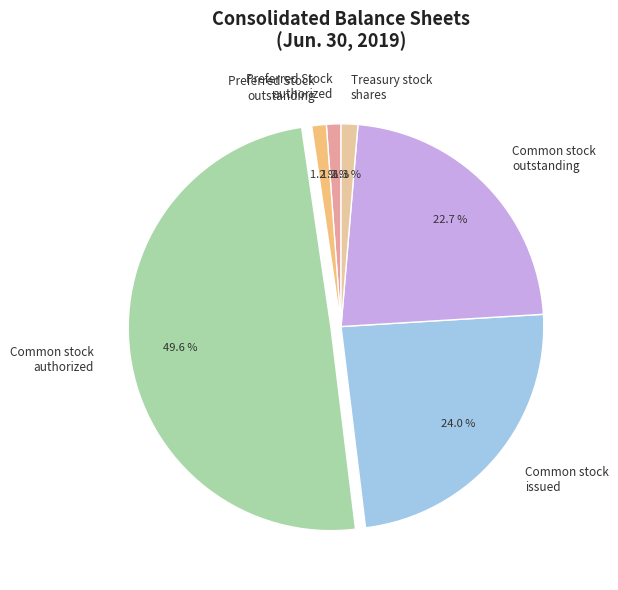

Does Common stock issued account for over 50% of the chart?

No